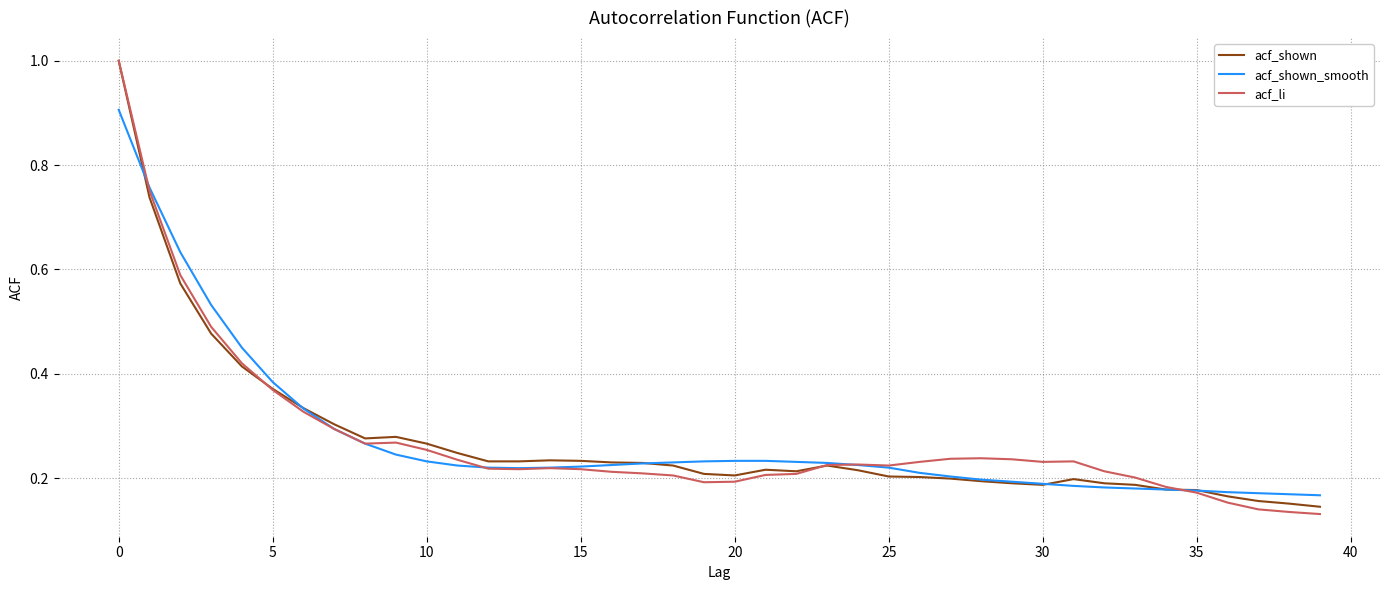

Which series has the largest range (max minus min)?

acf_li